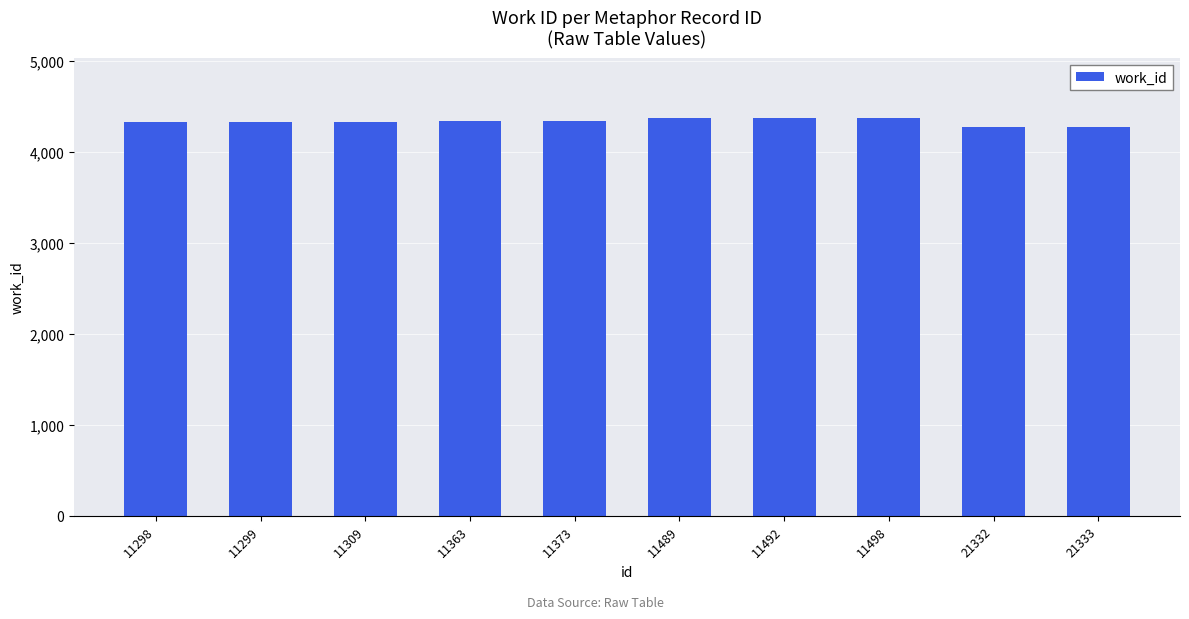

The value at 11492 is 4371. True or false?

True